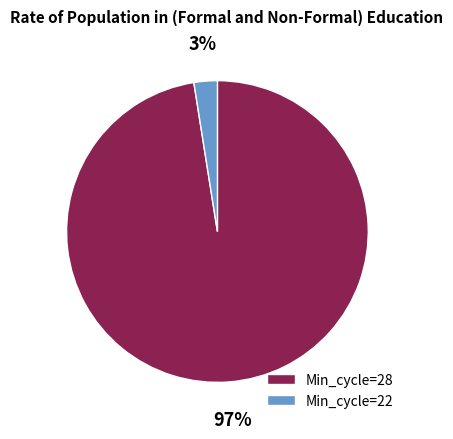

Does Min_cycle=22 account for over 50% of the chart?

No